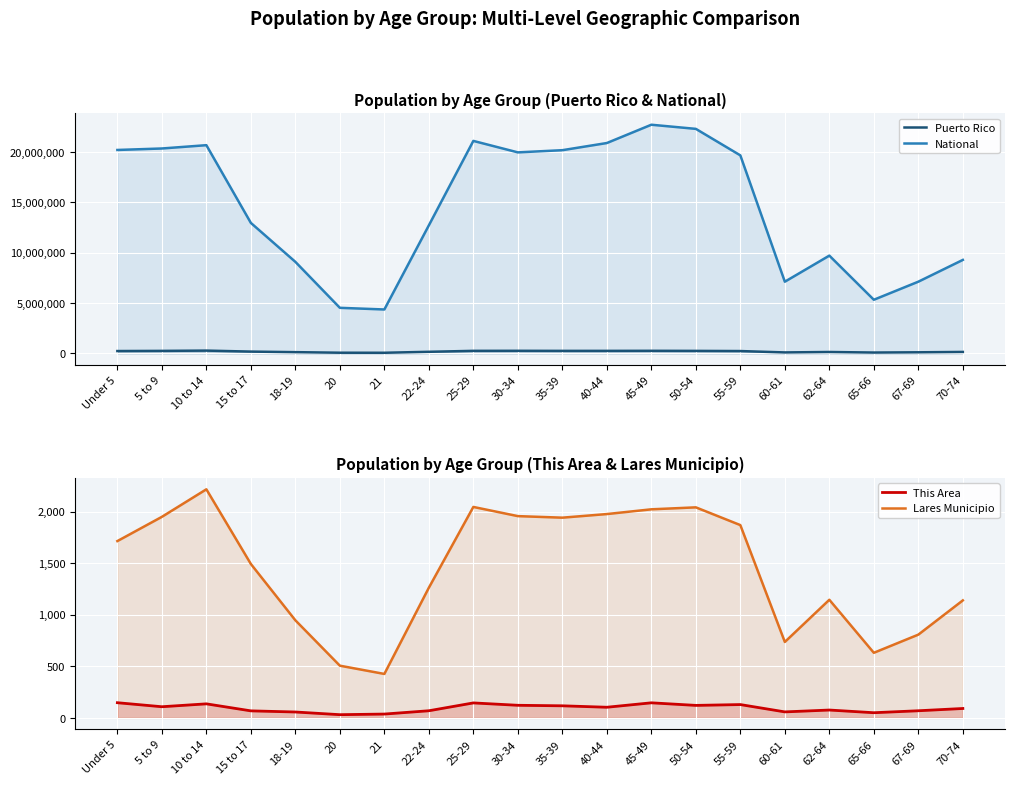

How many series are shown in this chart?

4